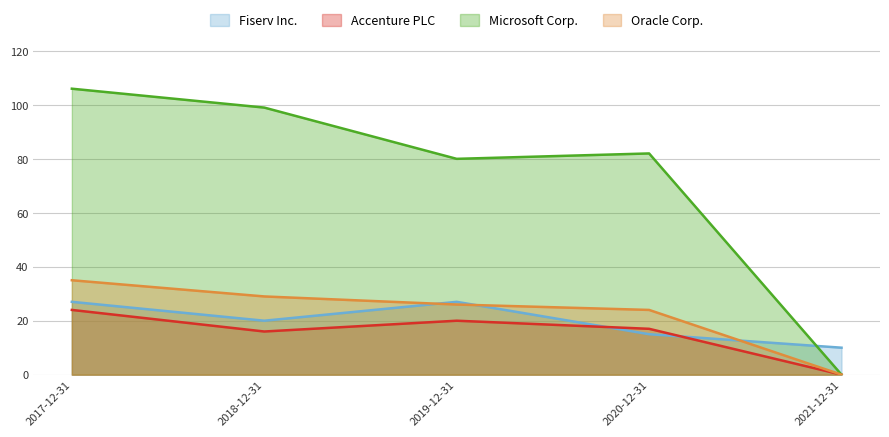

What is the difference between the second highest and minimum values in the Oracle Corp. series?

29